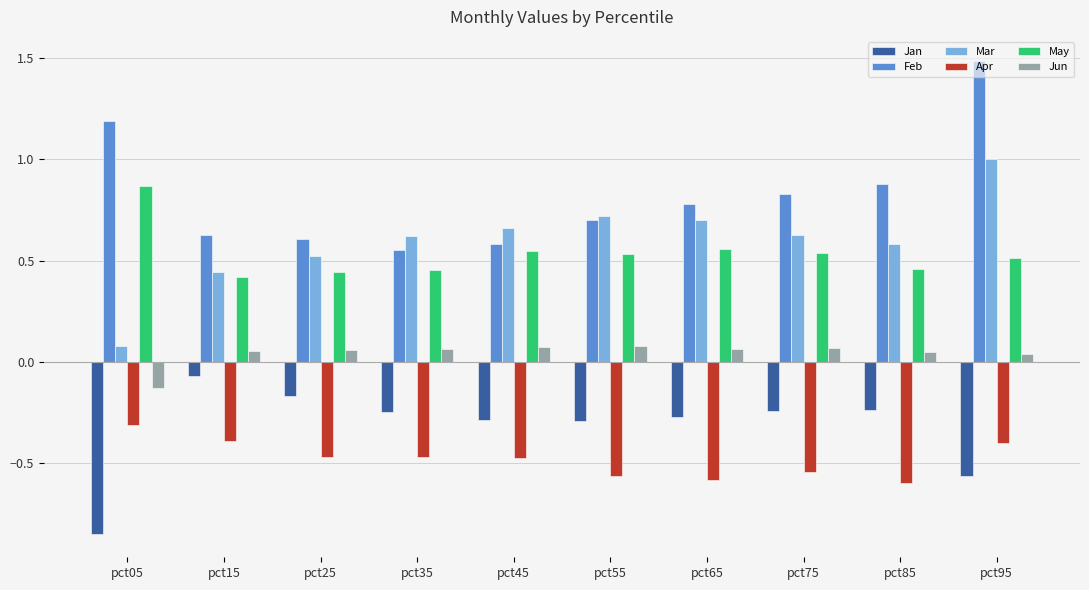

How many groups of bars are there?

10